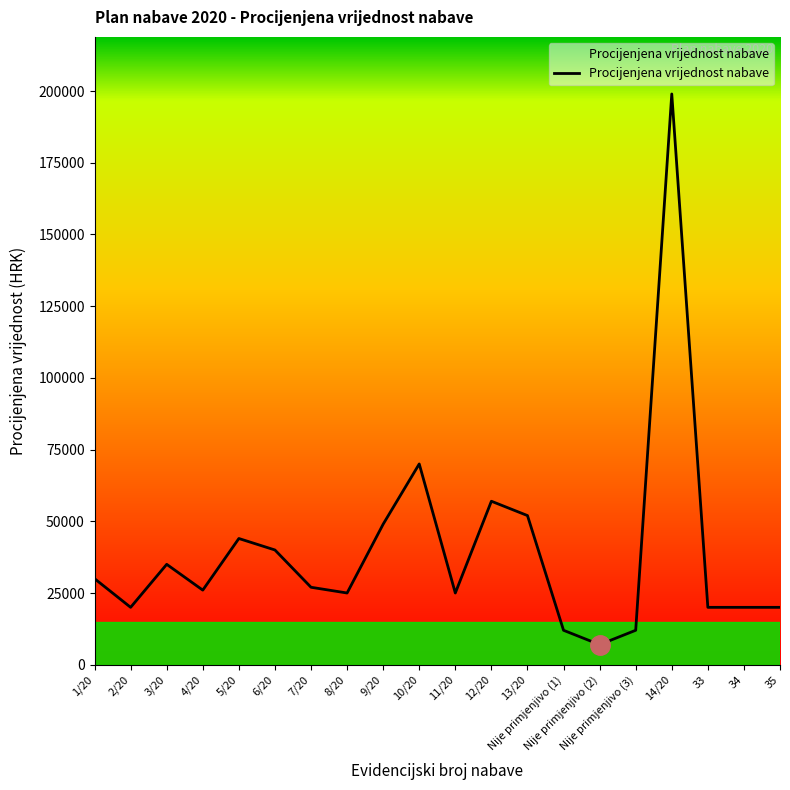

Approximately how many times larger is the value at 35 compared to 11/20?

0.8